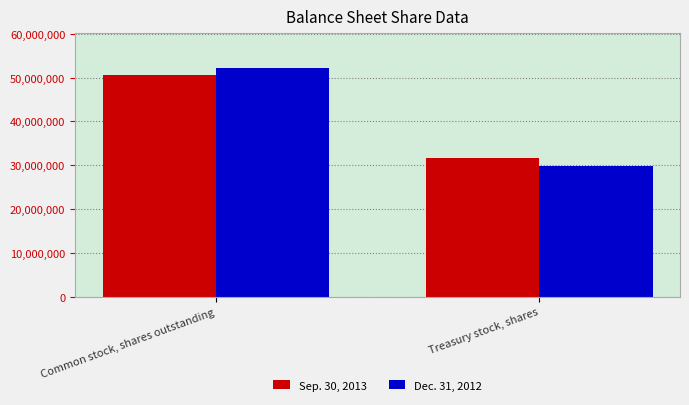

How many bars are there in each group?

2